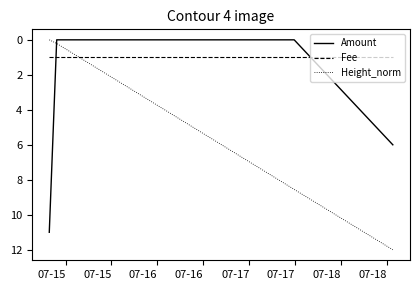

What is the difference between the maximum and minimum values in the Height_norm series?

12.0